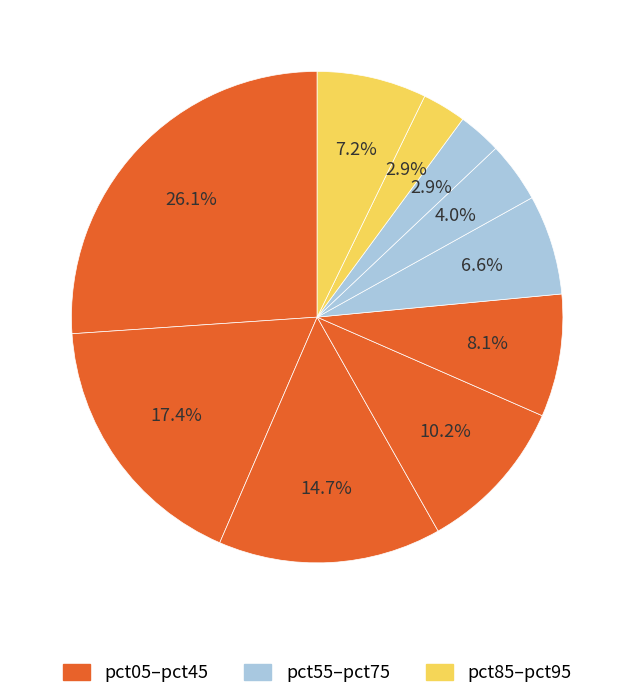

How many segments does this pie chart have?

10